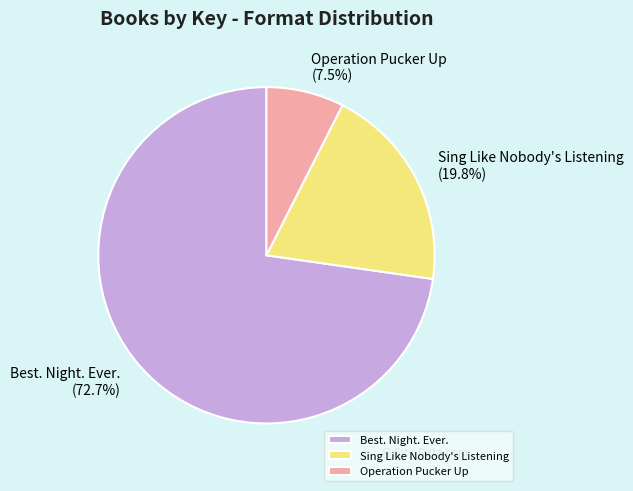

To the nearest percent, what is the difference between the Sing Like Nobody's Listening and Best. Night. Ever. slice percentages?

53%